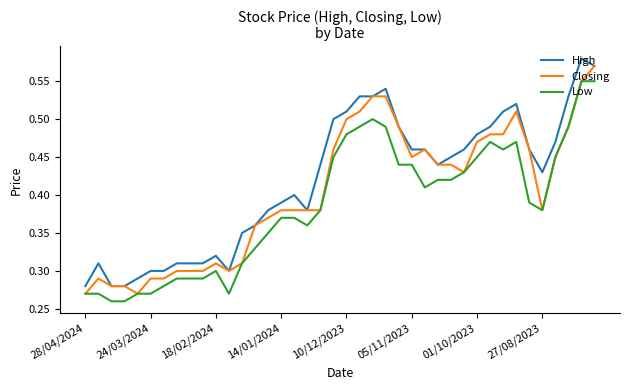

True or false: Low and High intersect in this chart.

False